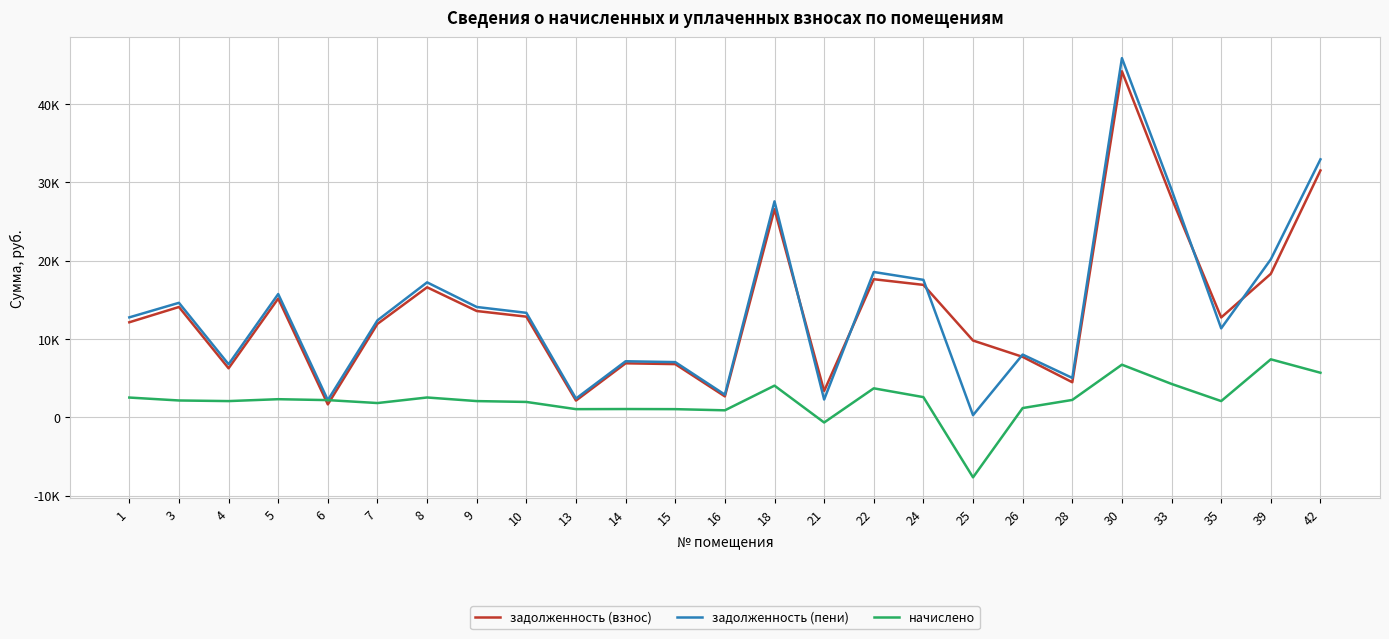

What is the difference between the second highest and second lowest values in the задолженность (пени) series?

30751.8